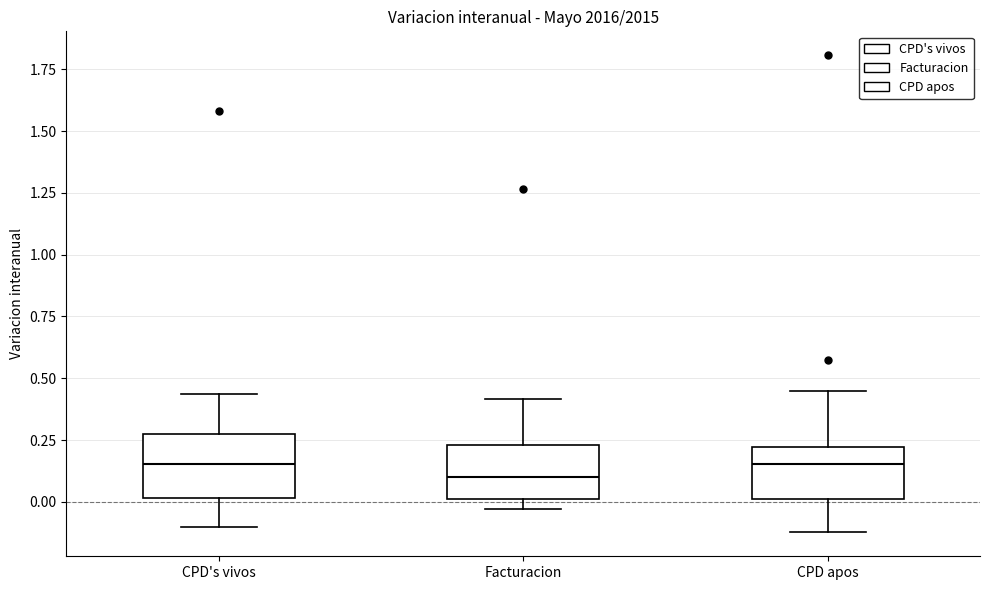

Reading left to right, transcribe this box plot: for each box, give where its median line is, the range the box spans, and where its two whiskers end, as read against the y-axis. The values are not printed on the chart, so give them approximately, as read against the axis.

CPD's vivos: median 0.15, box 0.00 to 0.30, whiskers -0.10 to 0.45
Facturacion: median 0.10, box 0.00 to 0.25, whiskers -0.05 to 0.40
CPD apos: median 0.15, box 0.00 to 0.20, whiskers -0.10 to 0.45